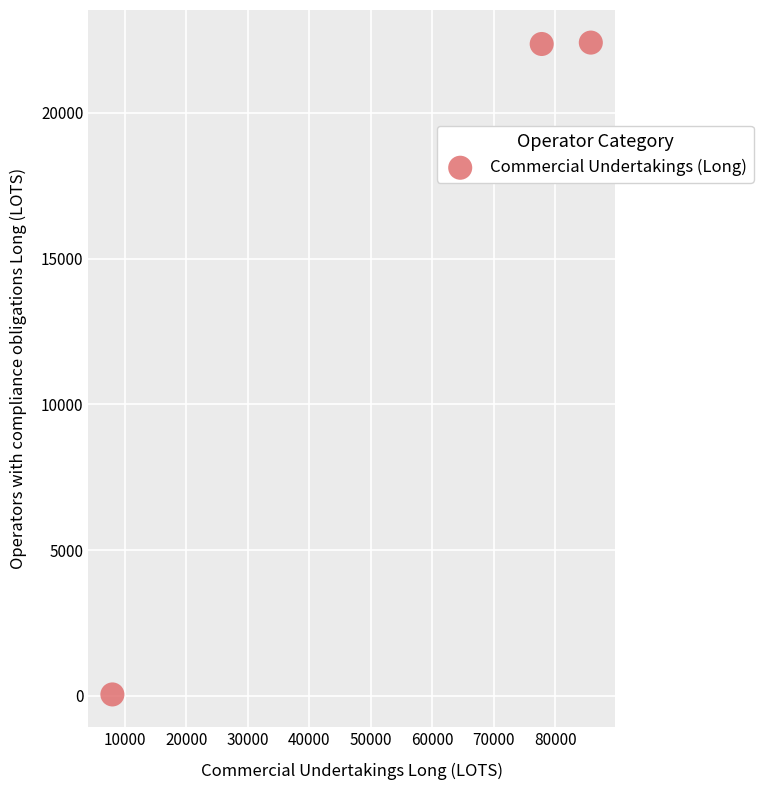

What is the range of Y values (max minus min)?

22362